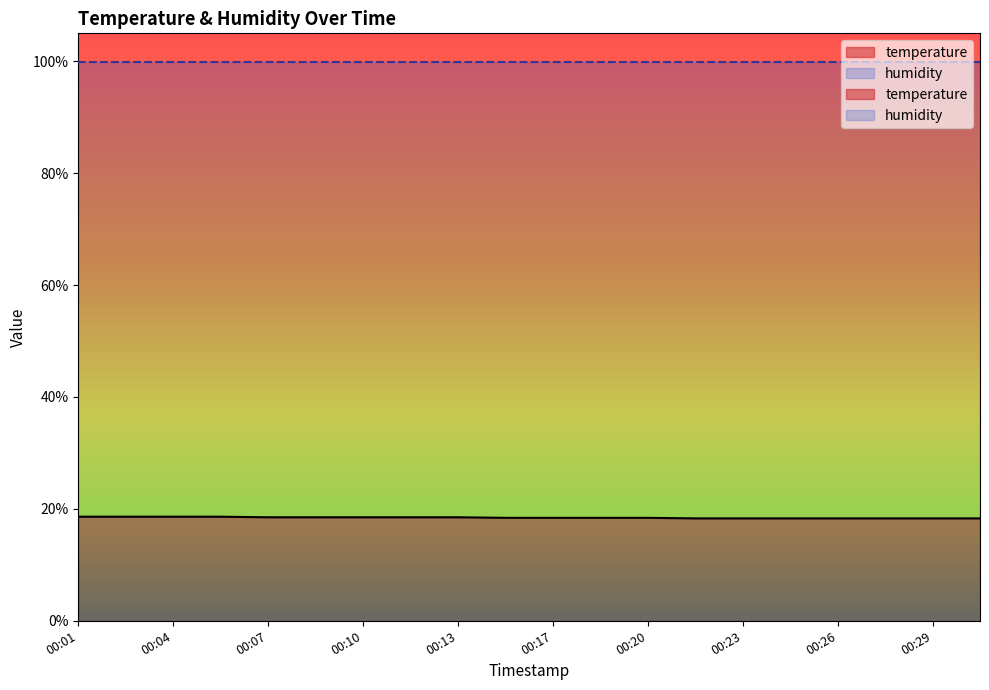

How many data points does each series have?

20